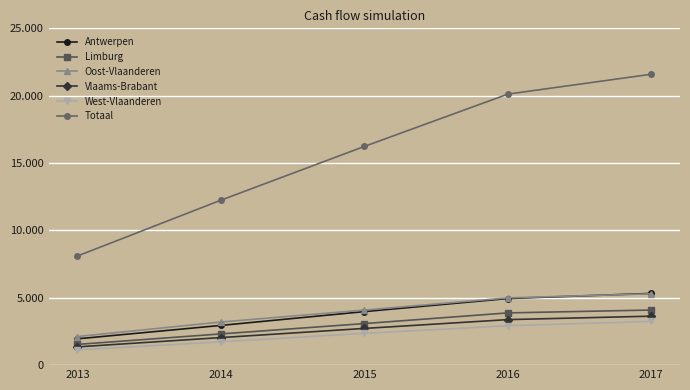

Reading left to right, extract all data points from this chart.

Antwerpen: 2013=1953	2014=2949	2015=3974	2016=4944	2017=5324
Limburg: 2013=1540	2014=2318	2015=3085	2016=3878	2017=4091
Oost-Vlaanderen: 2013=2123	2014=3201	2015=4089	2016=4993	2017=5294
Vlaams-Brabant: 2013=1355	2014=2046	2015=2725	2016=3379	2017=3636
West-Vlaanderen: 2013=1129	2014=1731	2015=2362	2016=2923	2017=3249
Totaal: 2013=8100	2014=12245	2015=16235	2016=20117	2017=21594